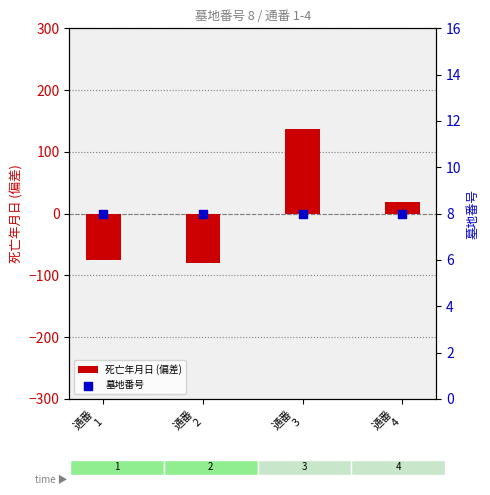

Is the value of 死亡年月日 (偏差) at 通番
3 greater than the value of 墓地番号 at 通番
3?

Yes